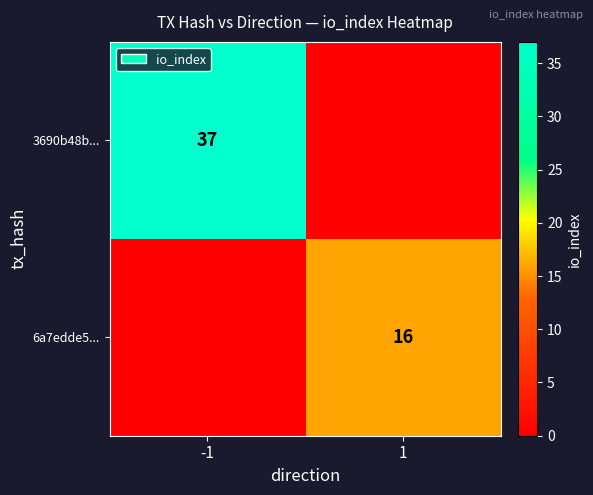

Is it true that 3690b48b... equals 37 at -1?

True